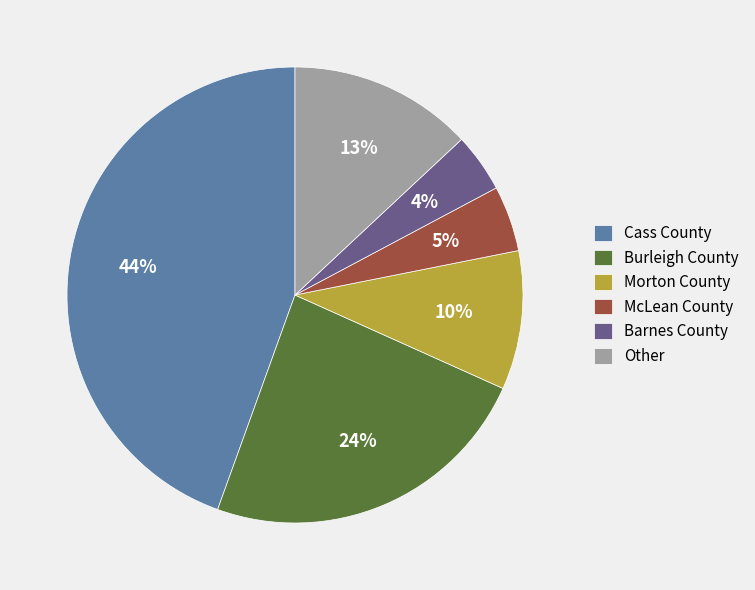

True or false: Cass County accounts for 53% of the total.

False